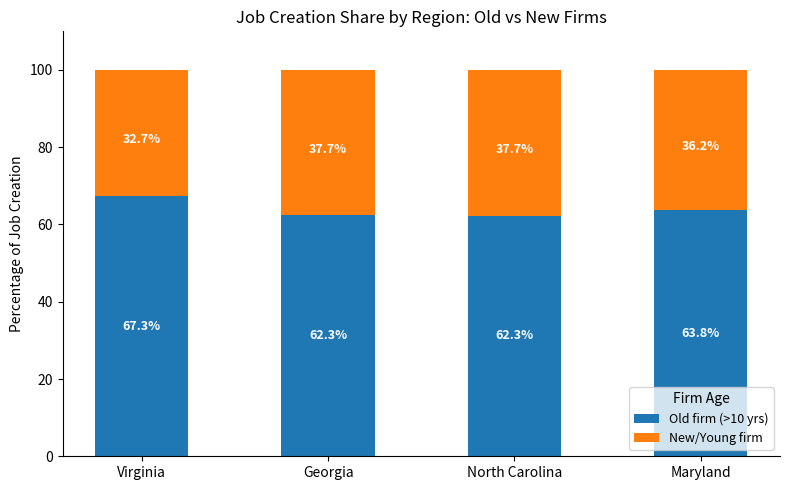

How many data points does each series have?

4